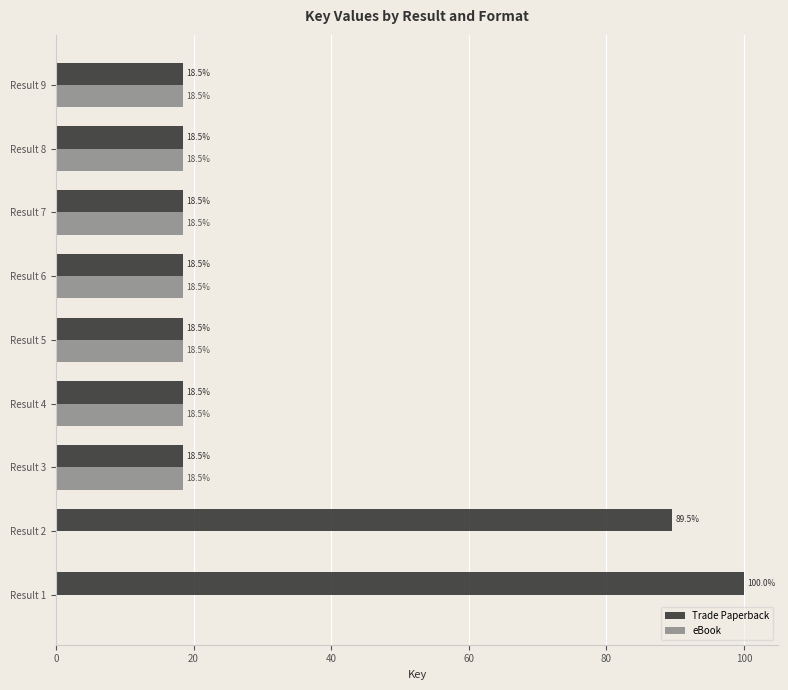

Is it true that Trade Paperback equals 7.2 at Result 5?

False